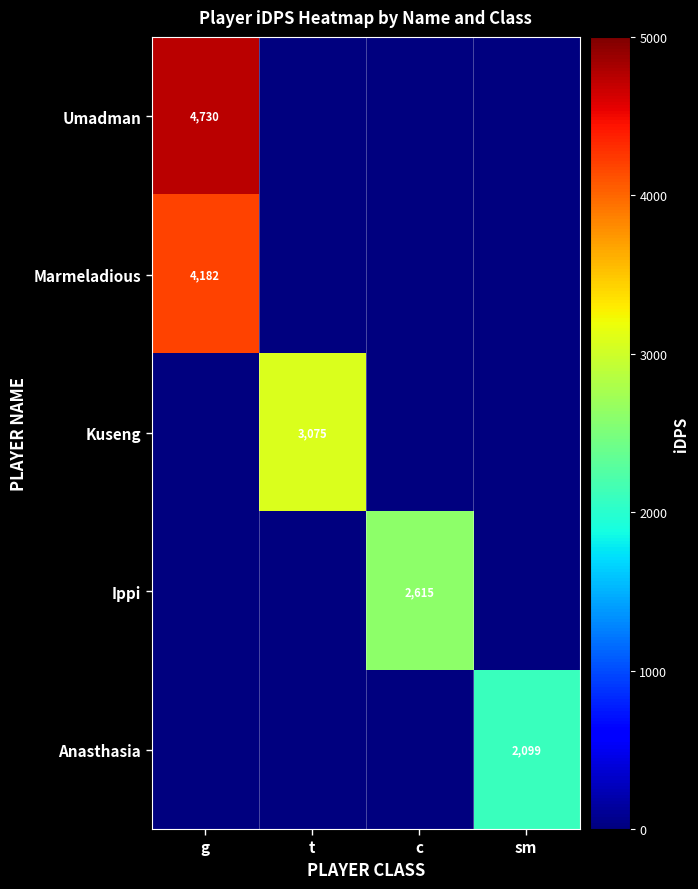

True or false: Marmeladious has a value of 2701 at g.

False